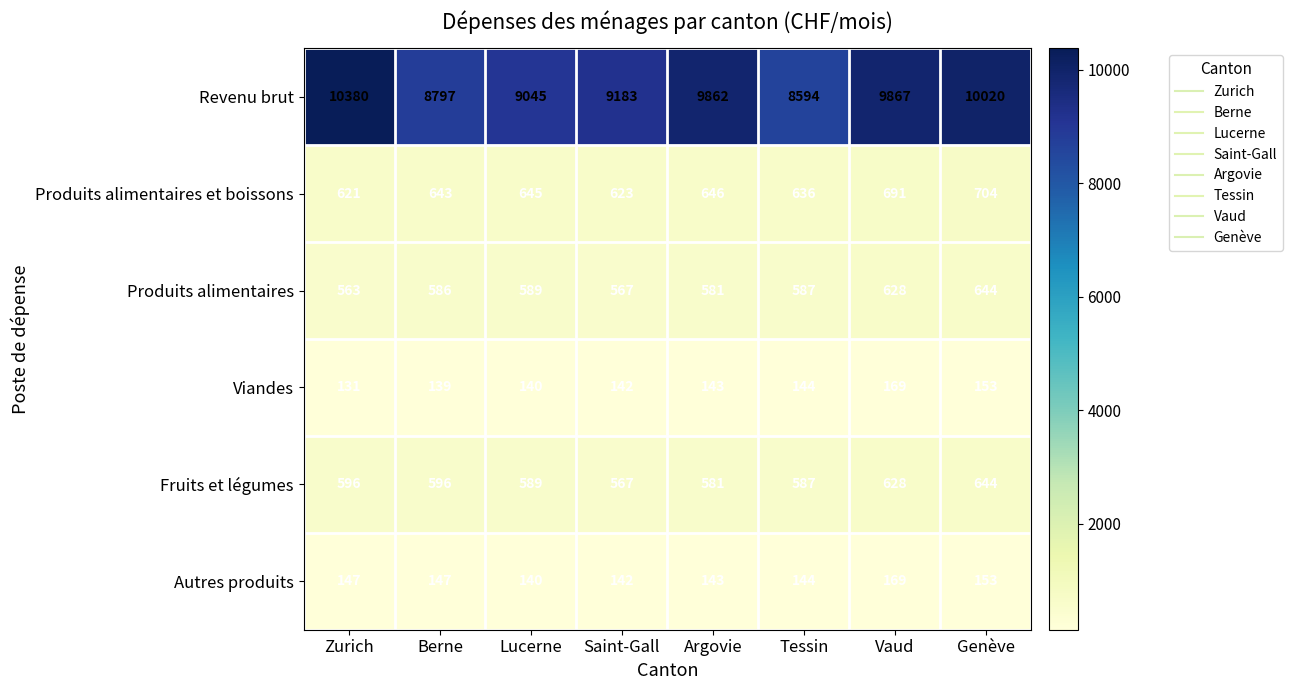

What is the lowest value of the Revenu brut series?

8594